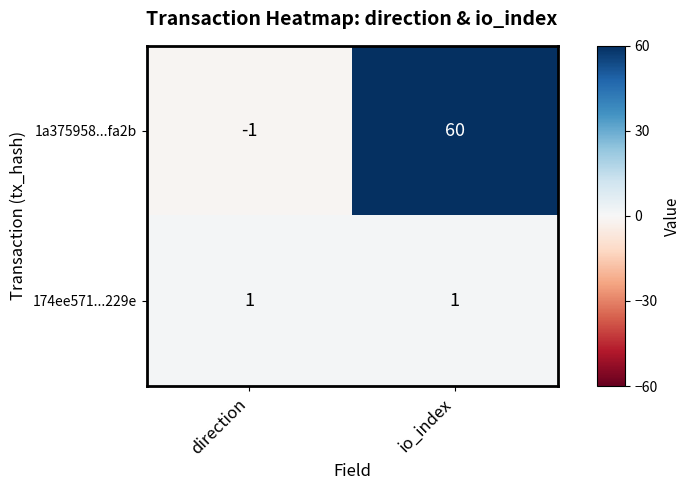

At which label is 1a375958...fa2b closest to 29?

direction